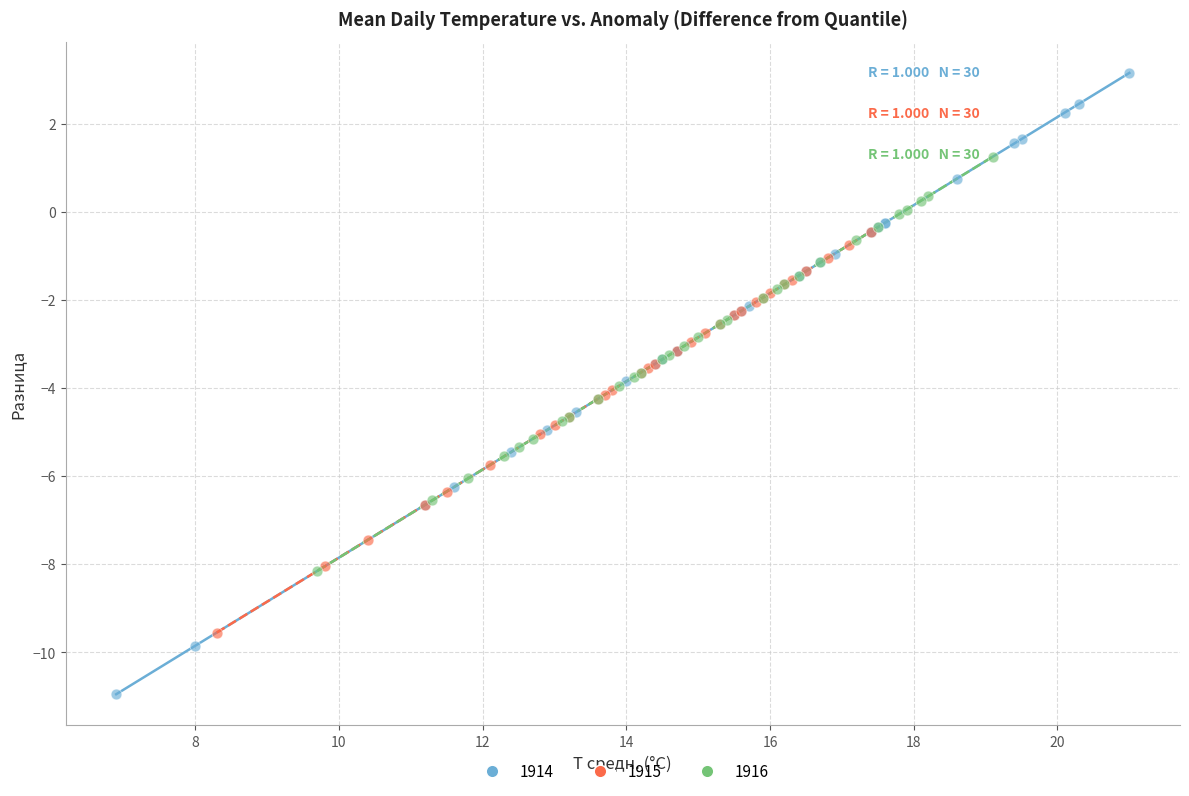

Which series reaches the maximum Y coordinate?

1914